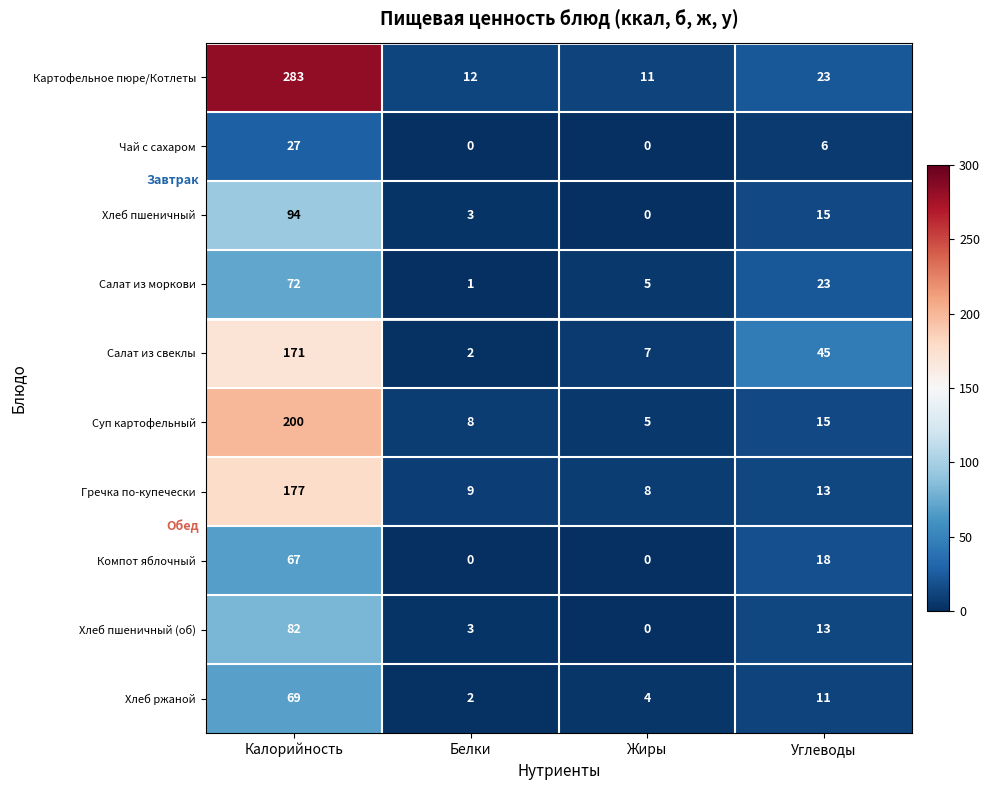

What is the total value across all series at Жиры?

40